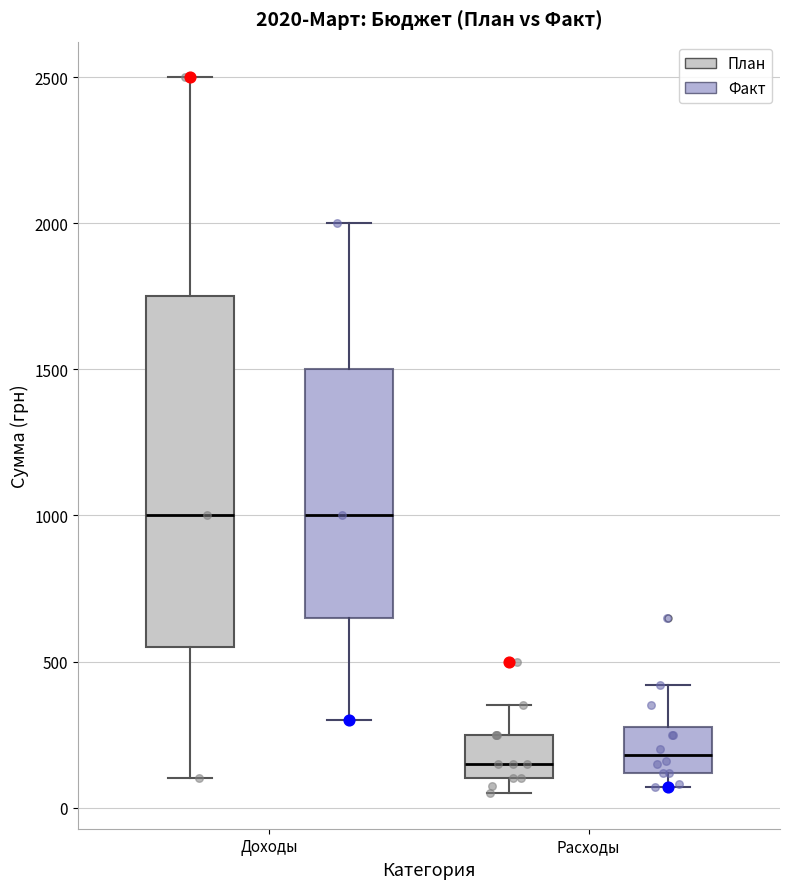

Comparing the boxes themselves (not the whiskers), which one is the tallest?

Доходы (План)